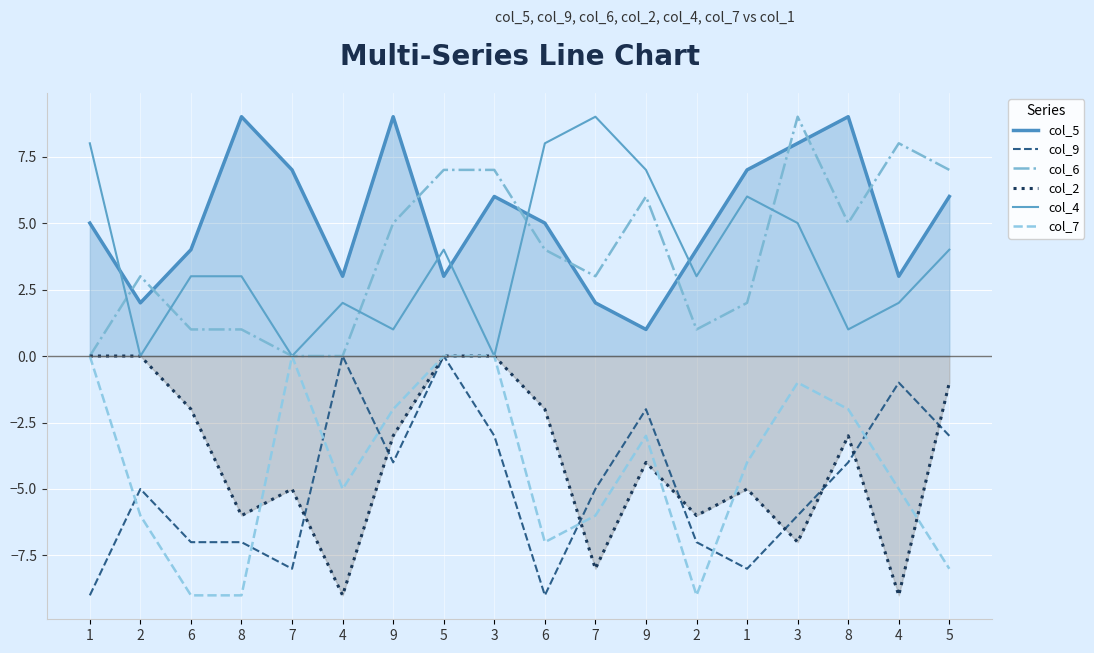

At which label is col_6 closest to 4?

6